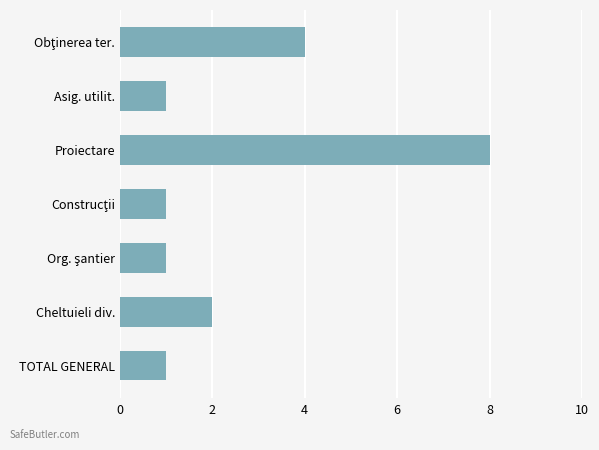

Reading top to bottom, extract all data points from this chart.

4	1	8	1	1	2	1